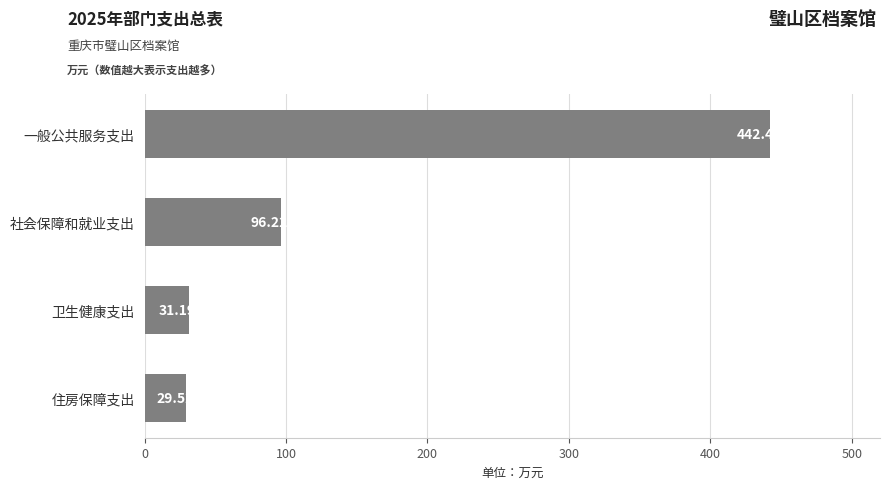

Rank the categories by value from lowest to highest.

住房保障支出, 卫生健康支出, 社会保障和就业支出, 一般公共服务支出